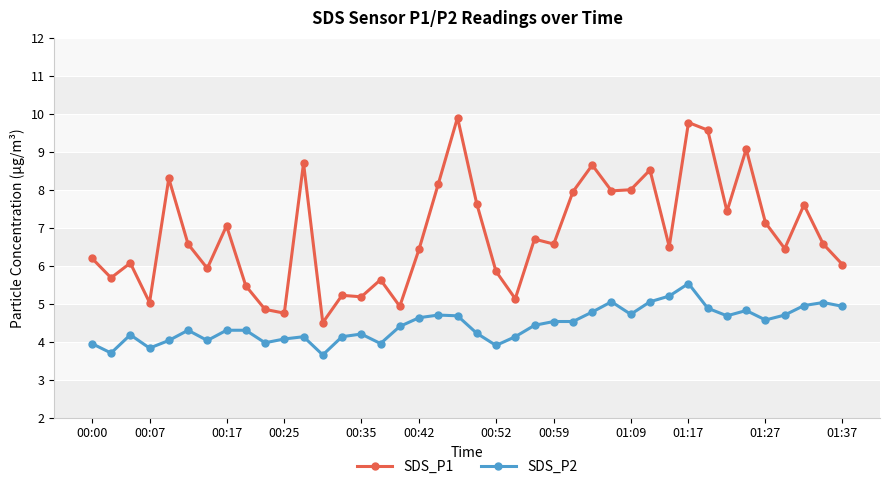

True or false: SDS_P1 has more than 2 points higher than both neighbors.

True